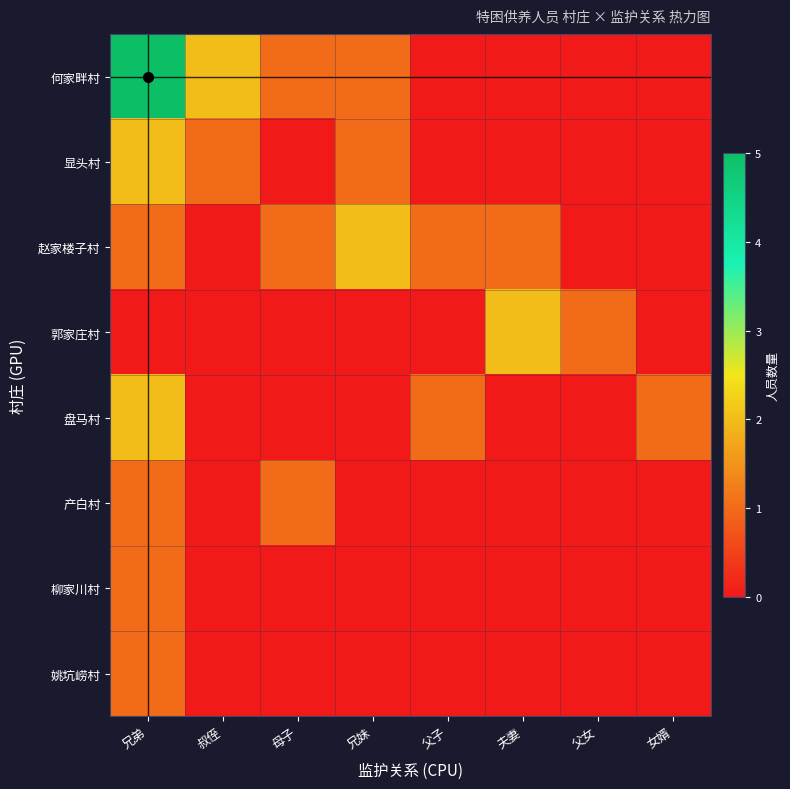

Which category has the lowest value across all series?

父子